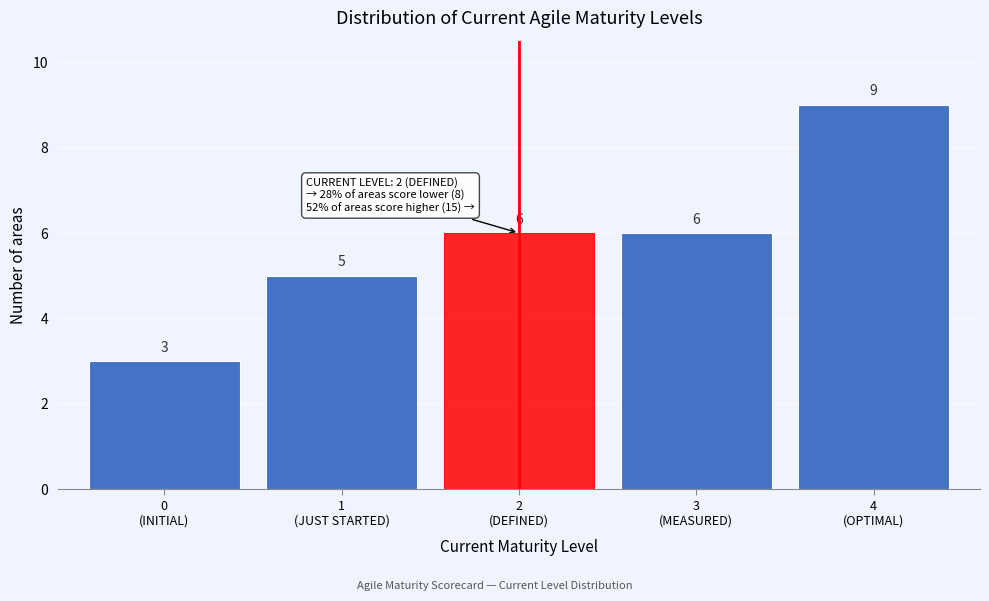

Reading left to right, what are all the values shown in this chart?

3	5	6	6	9